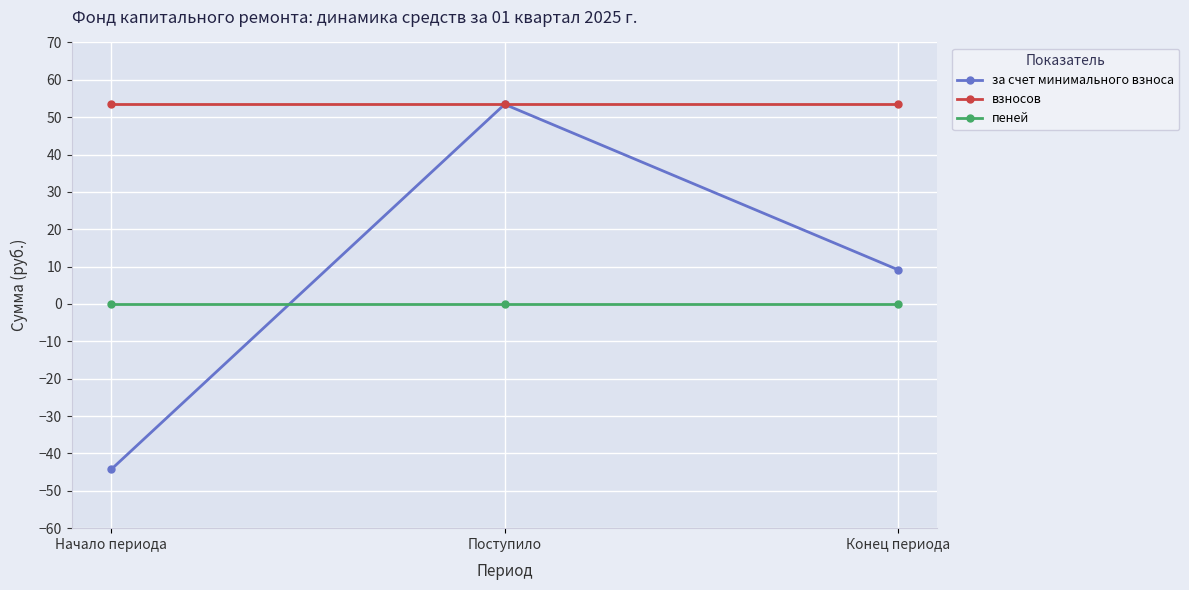

What is the maximum value for за счет минимального взноса?

53.4